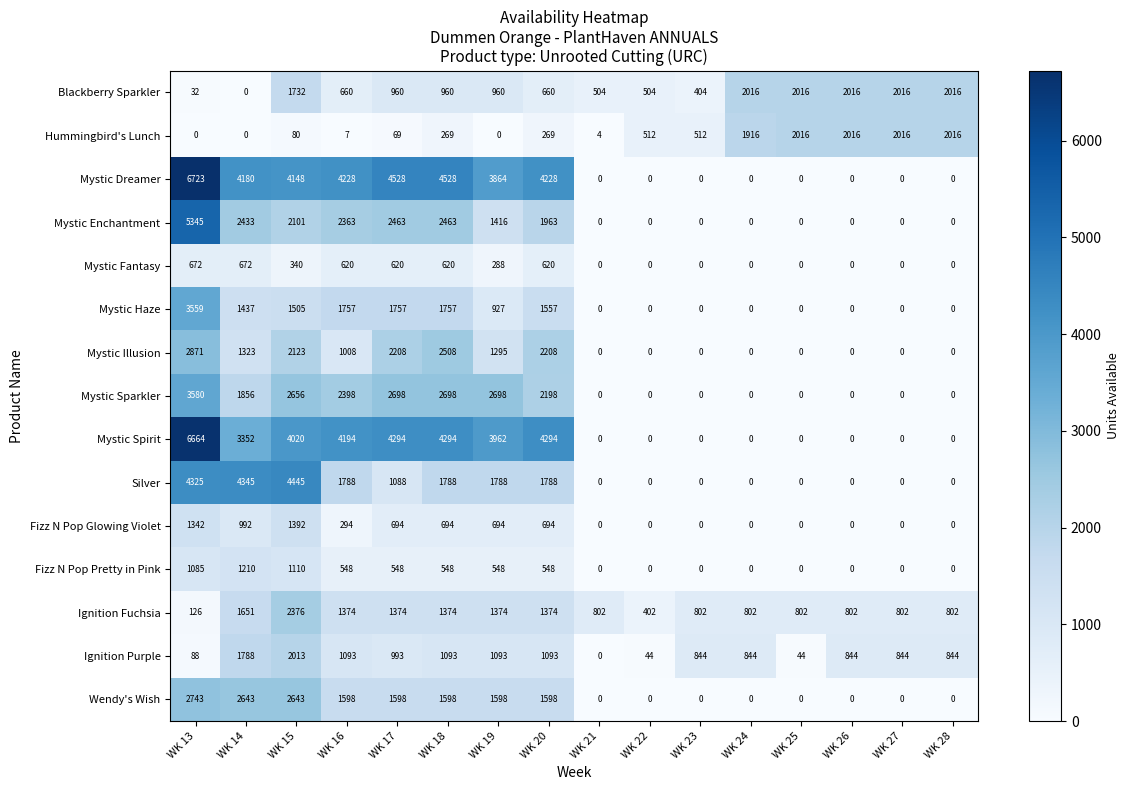

Which series has the largest total across all categories?

Mystic Dreamer